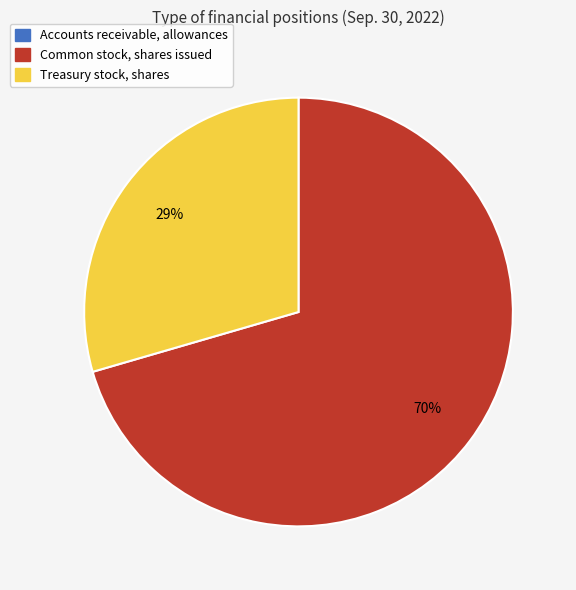

Which slice is the largest?

Common stock, shares issued